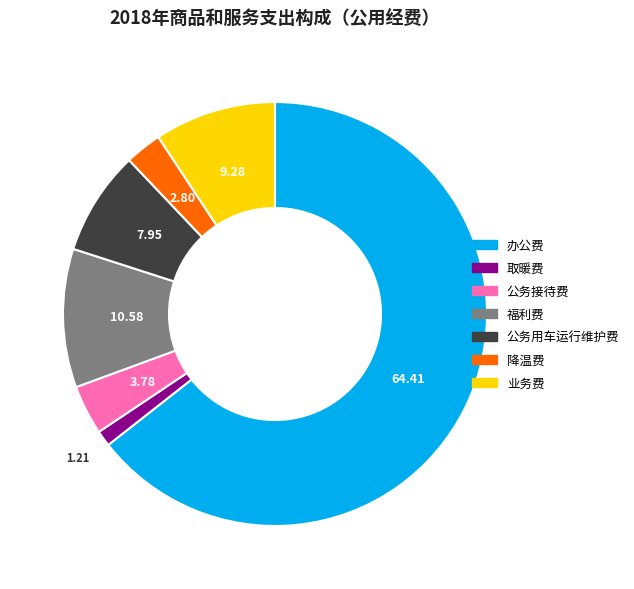

What is the majority slice?

办公费